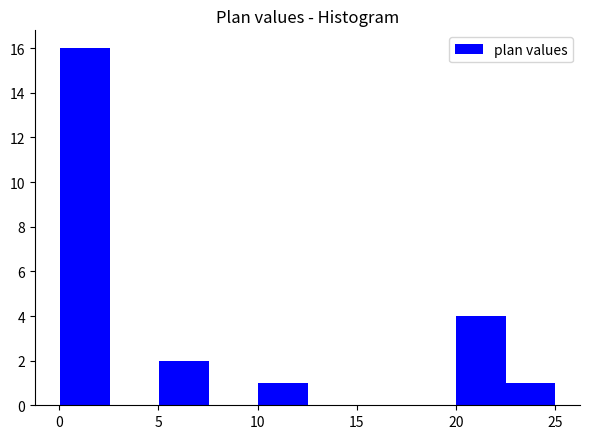

Reading left to right, list every bar in this chart as the range it spans on the x-axis followed by its height. Neither the bar edges nor the heights are printed on the chart, so give them approximately, as read against the axes.

0.0 to 2.5: 16
2.5 to 5.0: 0
5.0 to 7.5: 2
7.5 to 10.0: 0
10.0 to 12.5: 1
12.5 to 15.0: 0
15.0 to 17.5: 0
17.5 to 20.0: 0
20.0 to 22.5: 4
22.5 to 25.0: 1